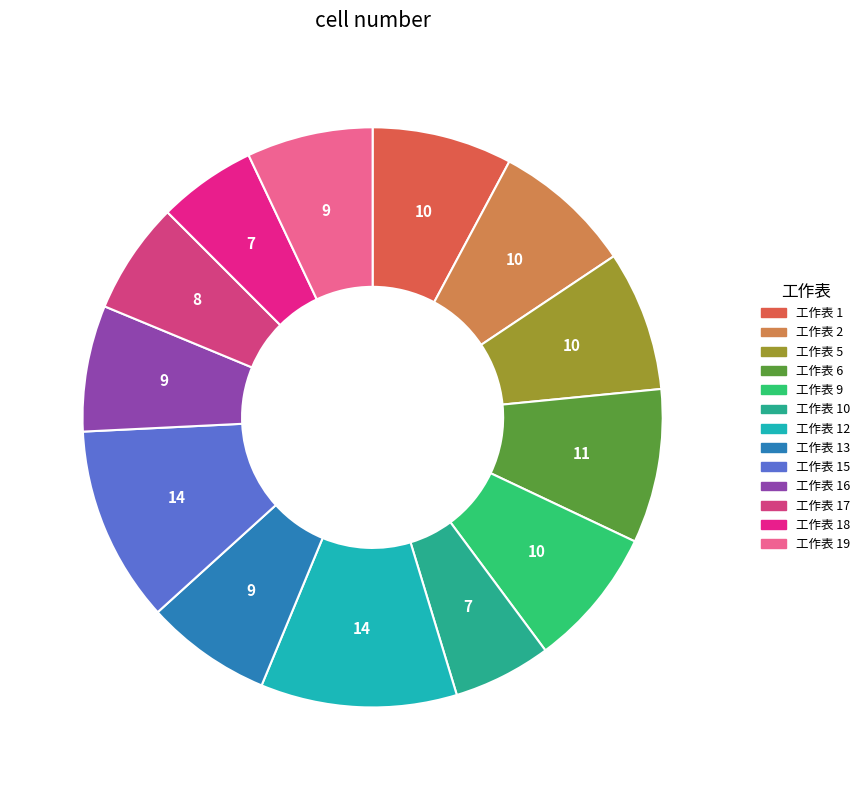

Is there a majority slice in this chart?

No